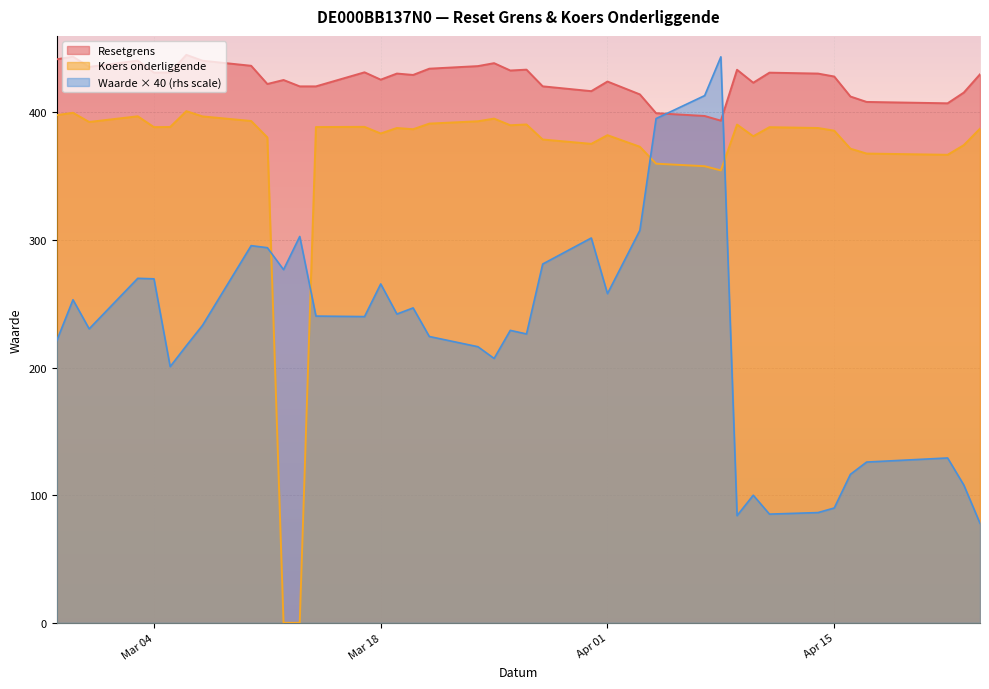

True or false: Resetgrens has more than 0 points higher than both neighbors.

True